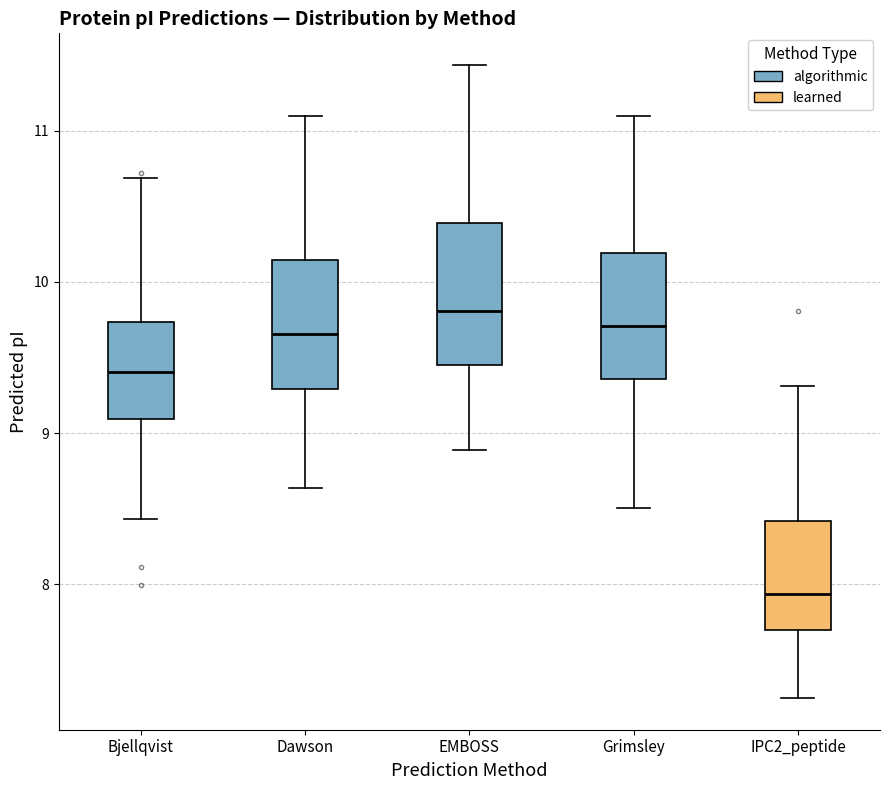

Which box's median line is the lowest?

IPC2_peptide